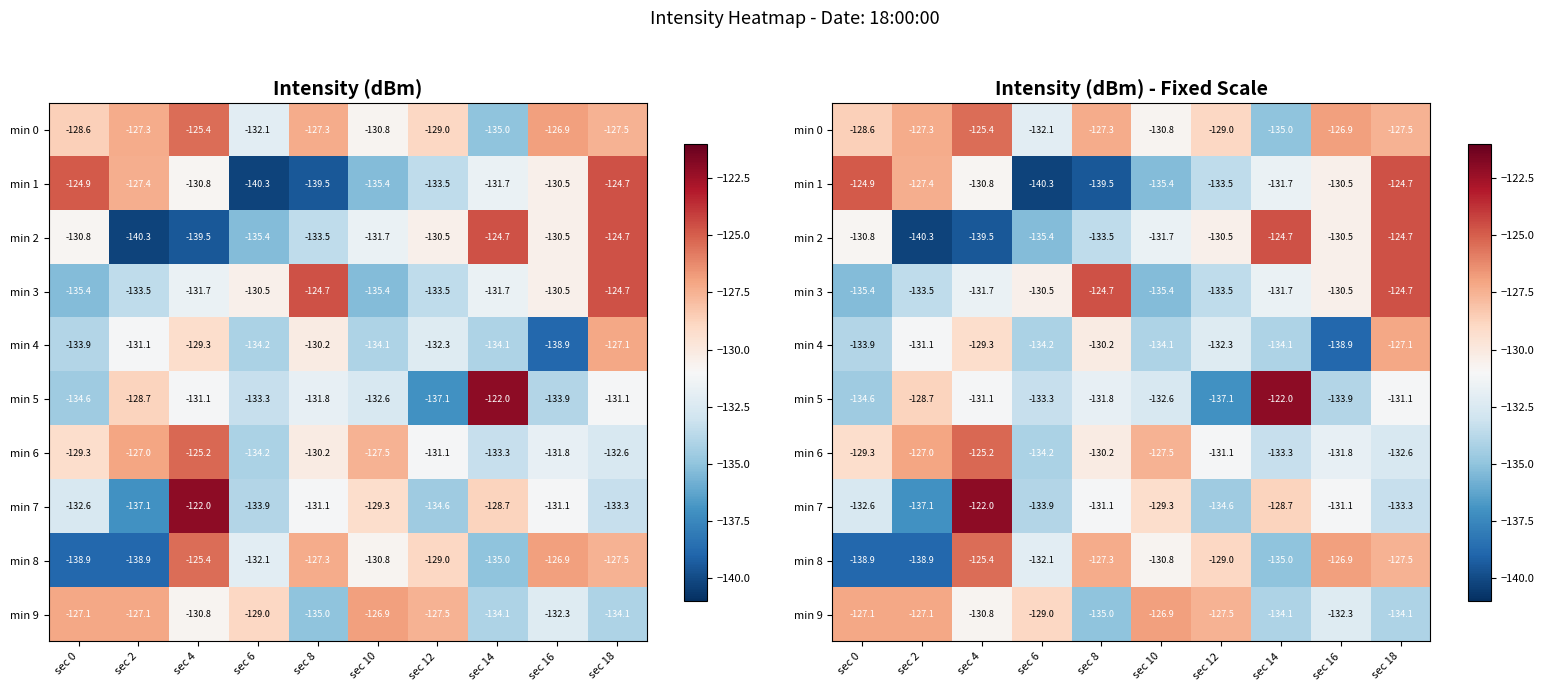

What is the minimum value shown in the chart?

-140.3